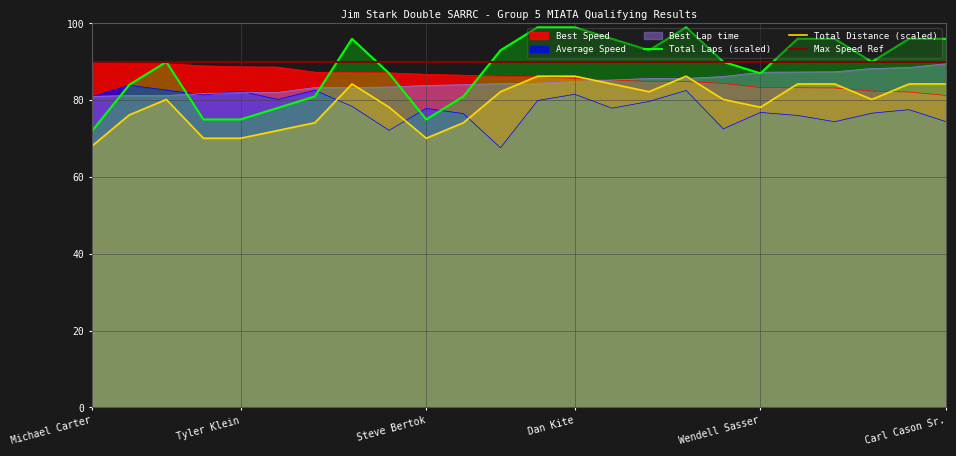

Between Steve Bertok and Dan Kite, which series saw the biggest shift?

Total Laps (scaled)